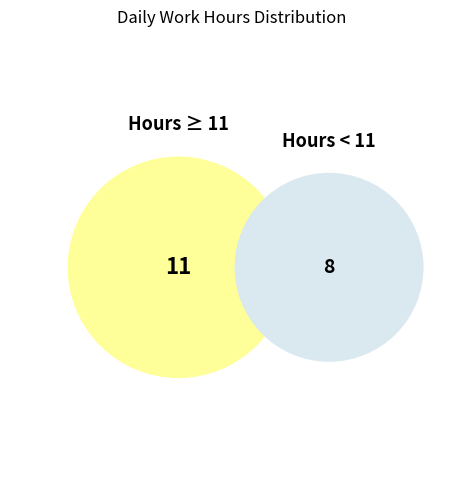

Is 8 the majority of the pie?

No